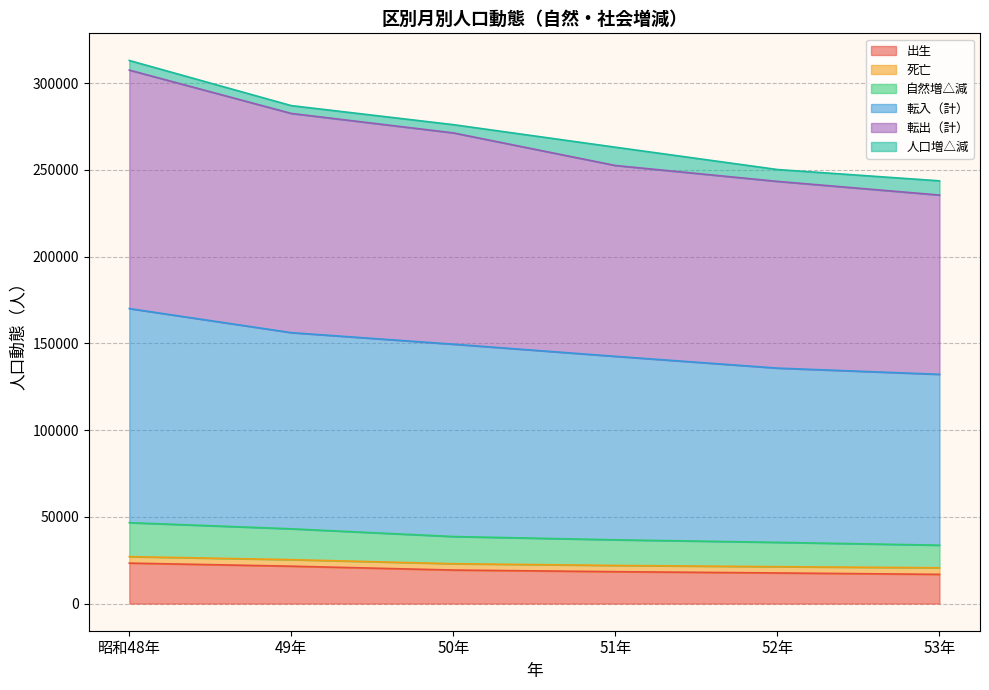

Which series changed the most between 昭和48年 and 52年?

転出（計）